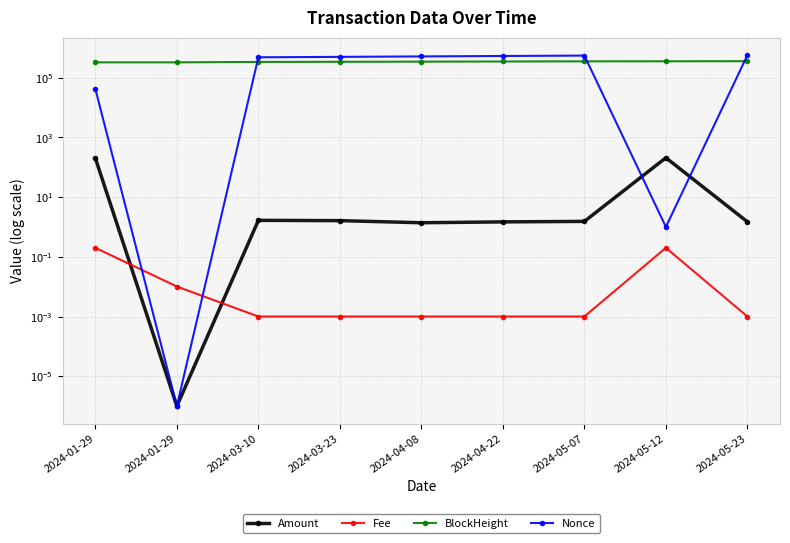

Between 2024-05-07 and 2024-05-12, which series saw the biggest shift?

Nonce